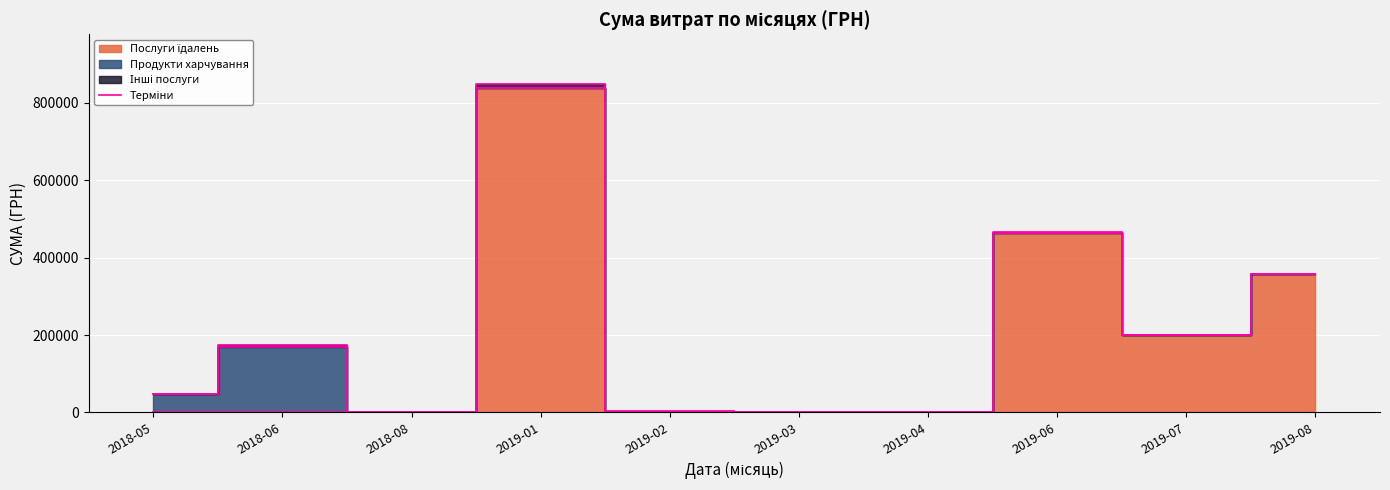

The chart shows a value of 0.0 at 2019-02. True or false?

True